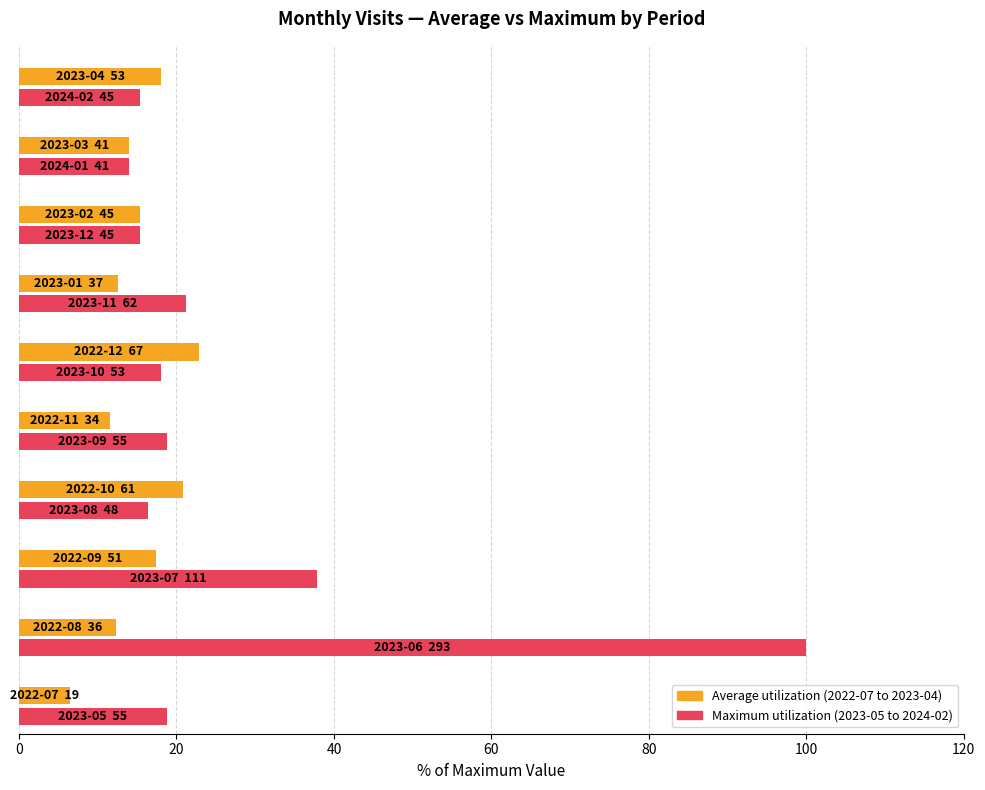

What is the smallest value displayed?

6.5